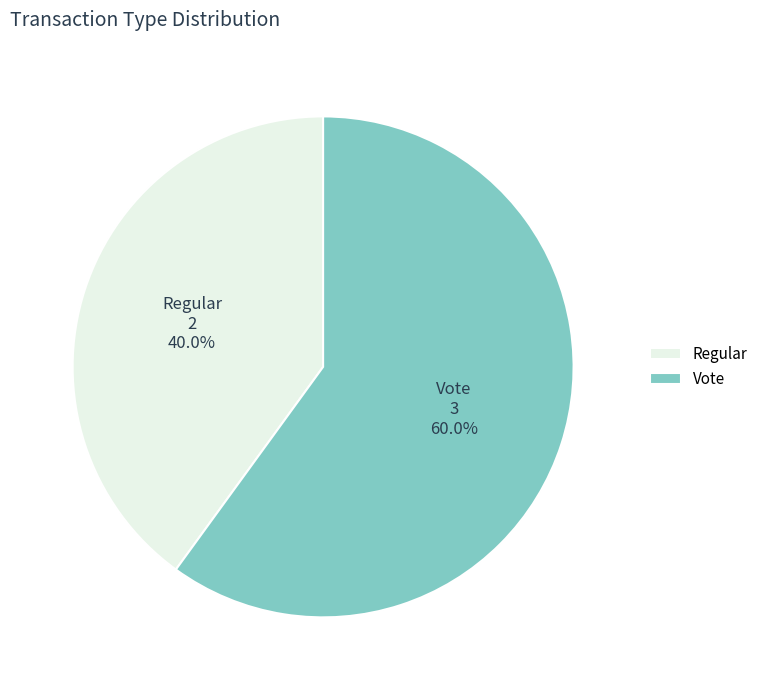

To the nearest percent, what portion does Regular represent?

40%